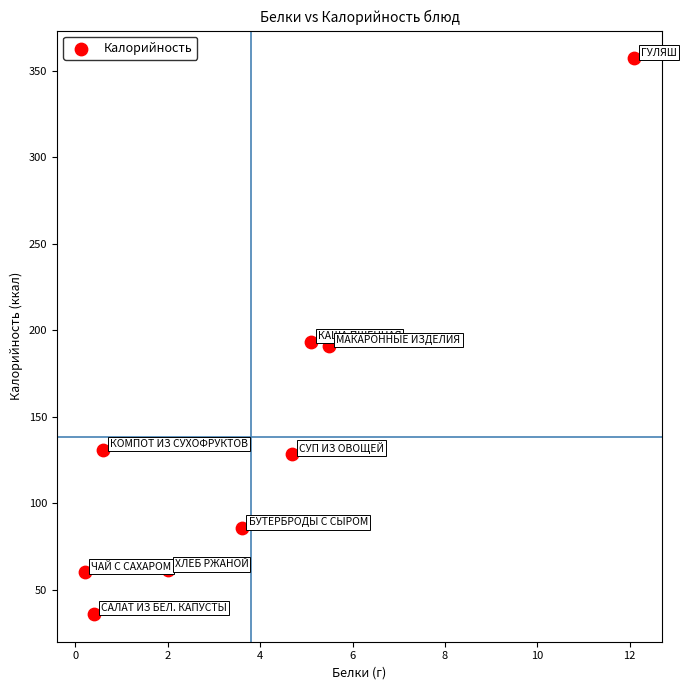

What is the average Y value?

138.2